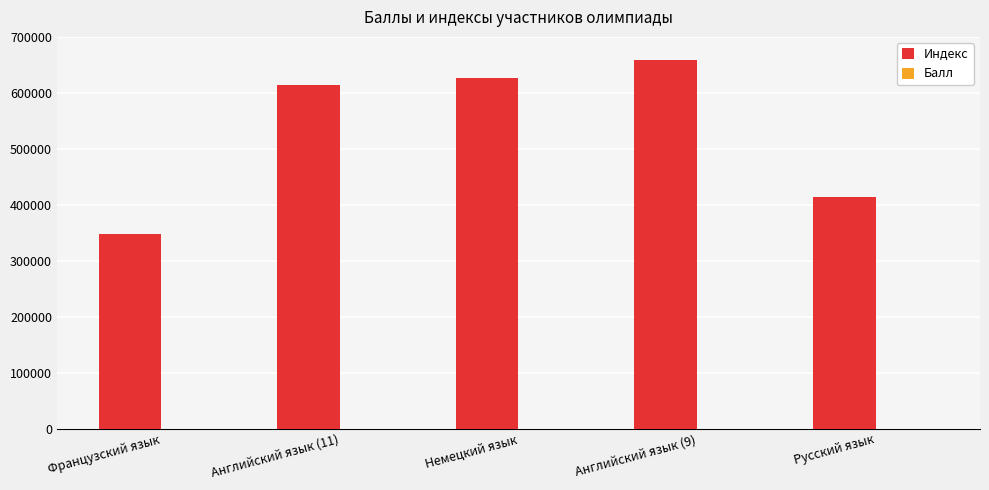

What is the highest value of the Индекс series?

658828